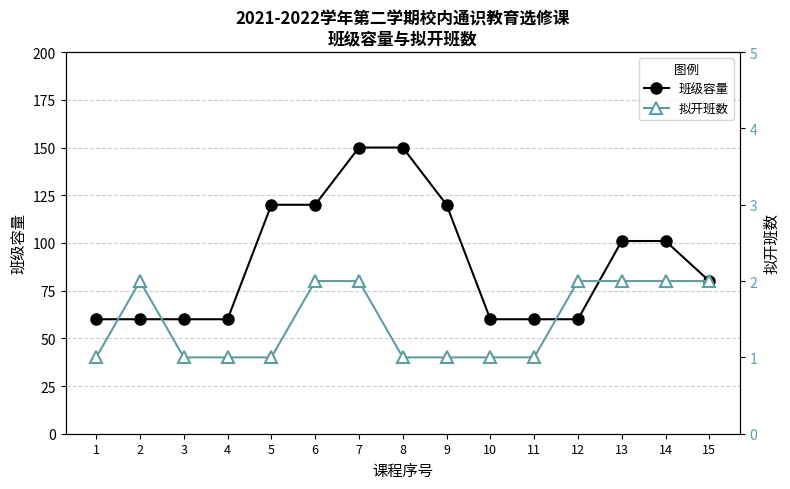

Read the 拟开班数 value at 3.

1